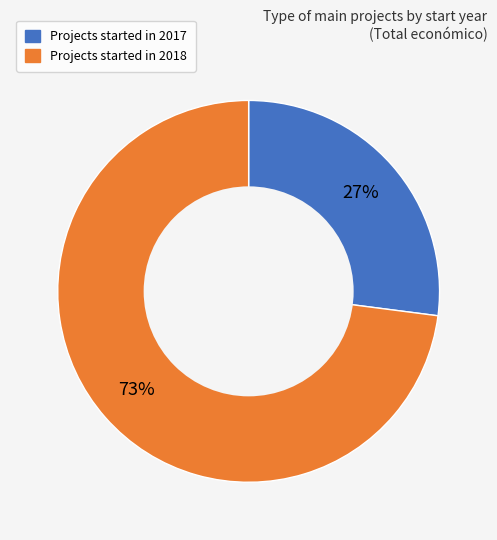

To the nearest percent, what is the average slice percentage?

50%